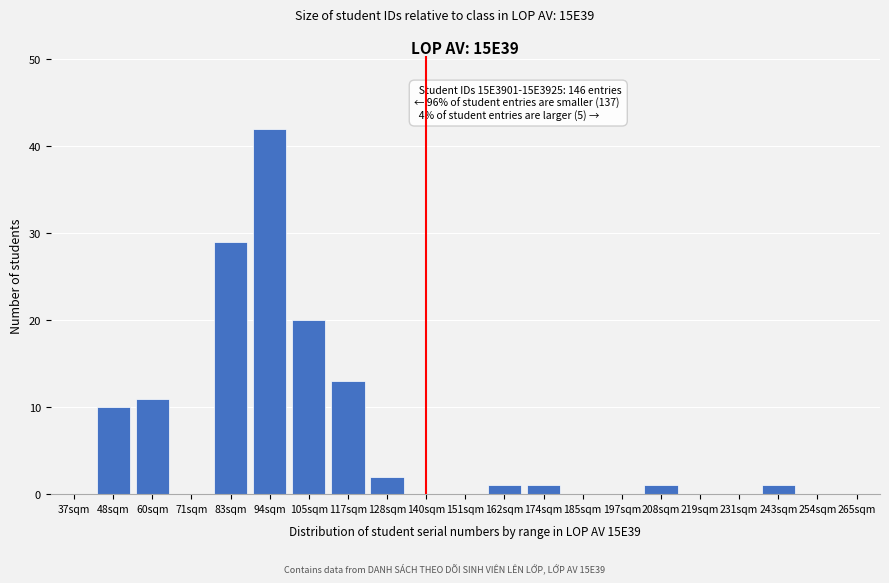

Reading right to left, list all the values displayed in this chart.

265sqm=0	254sqm=0	243sqm=1	231sqm=0	219sqm=0	208sqm=1	197sqm=0	185sqm=0	174sqm=1	162sqm=1	151sqm=0	140sqm=0	128sqm=2	117sqm=13	105sqm=20	94sqm=42	83sqm=29	71sqm=0	60sqm=11	48sqm=10	37sqm=0